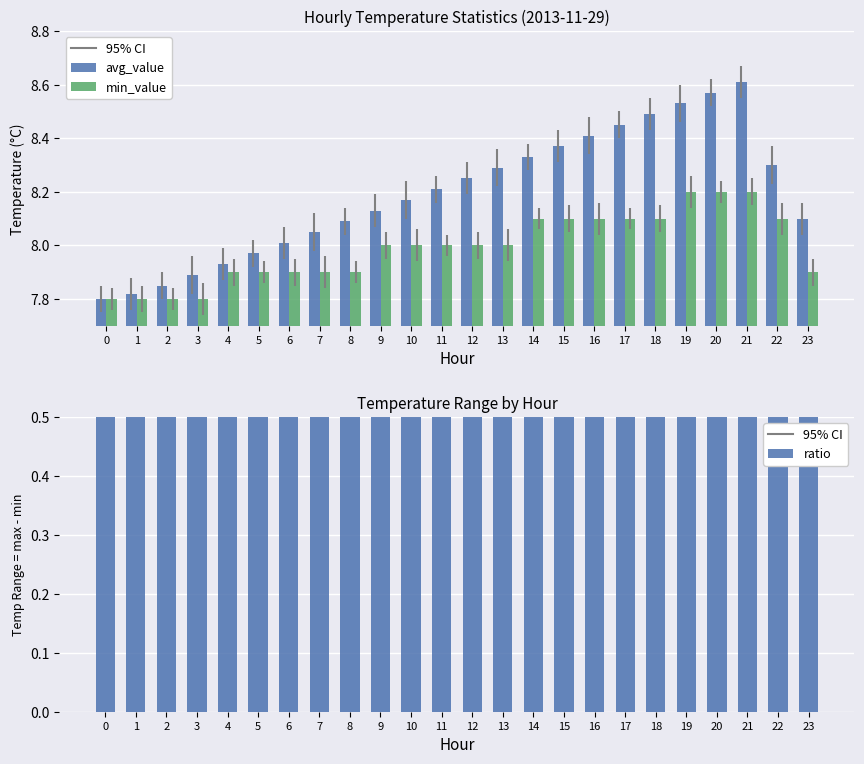

Count the number of categories in the chart.

24